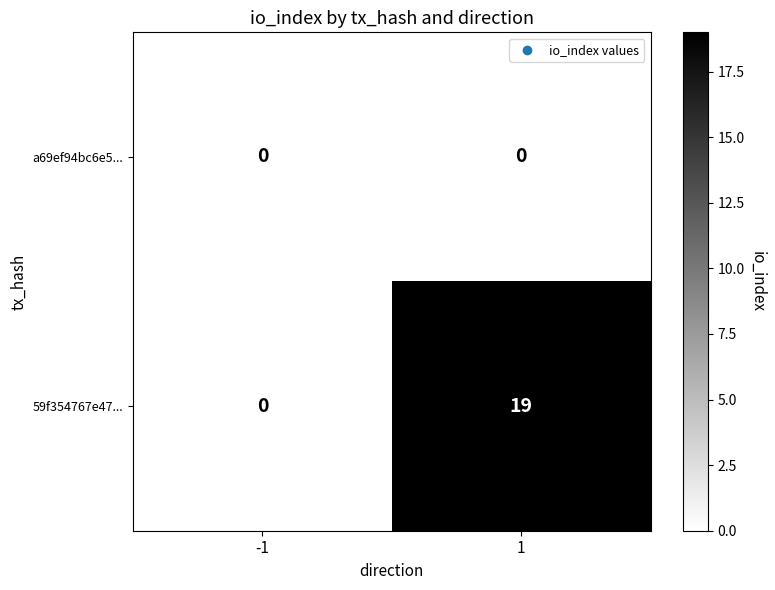

What is the spread (max minus min) of values at 1?

19